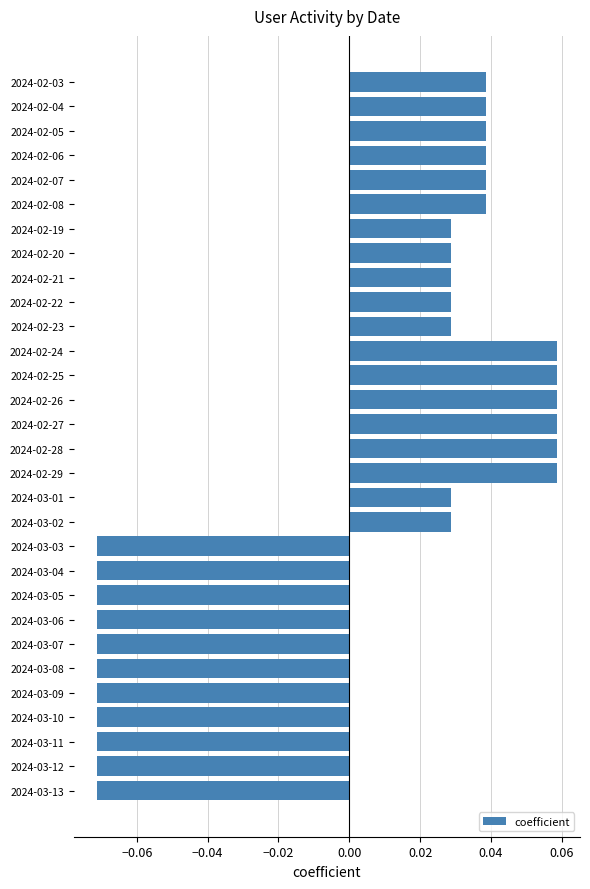

What is the change in value from 2024-03-06 to 2024-02-08?

+0.1